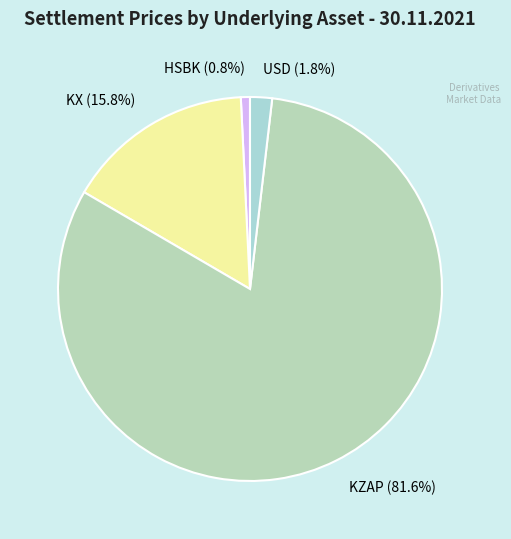

What percentage is the HSBK slice, to the nearest percent?

1%